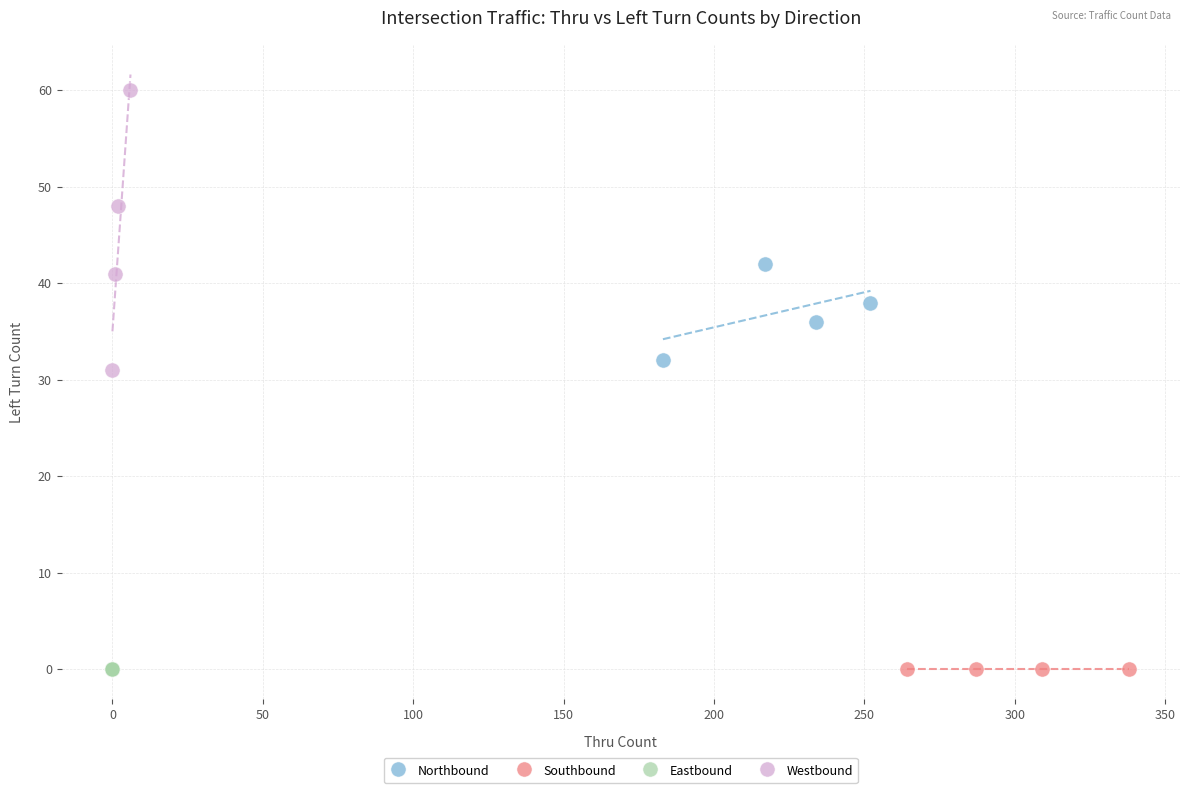

Which series contains the highest Y value?

Westbound